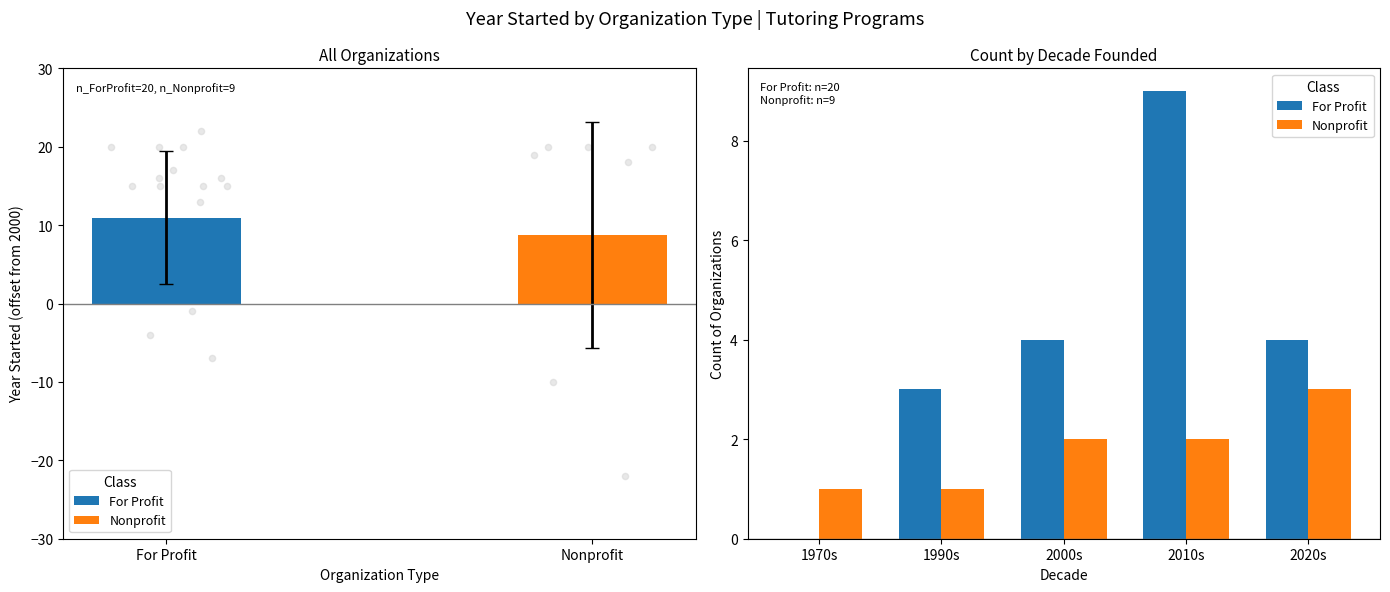

Which series has the largest Y range (max minus min)?

For Profit